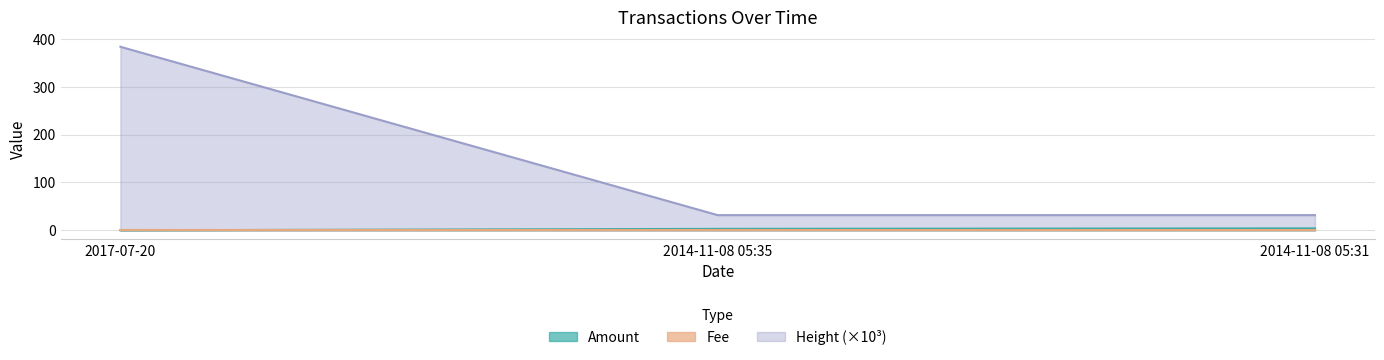

At which category is the sum across all series the highest?

2017-07-20